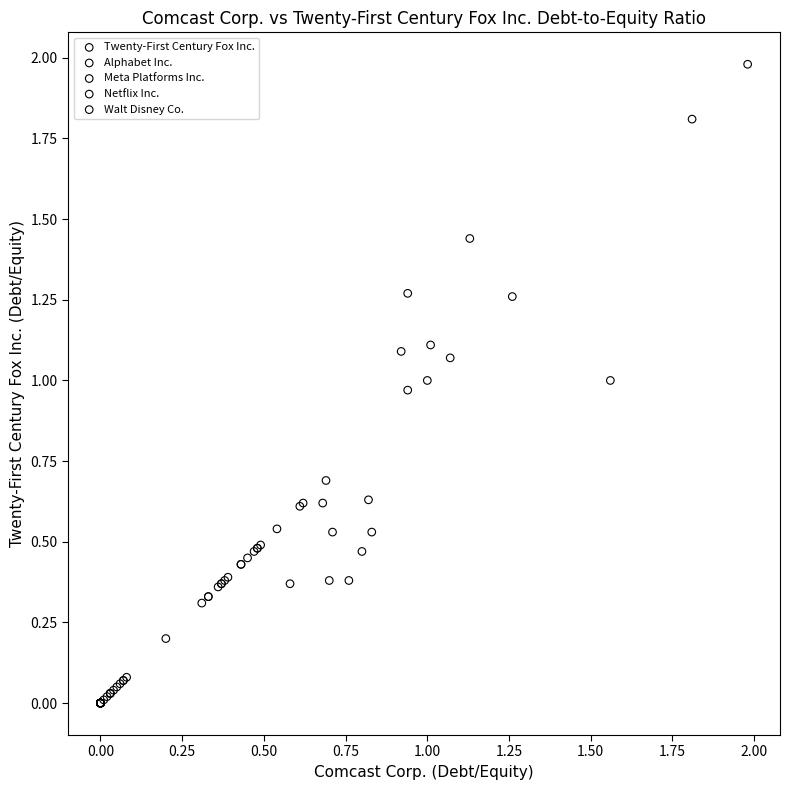

Which series reaches the maximum Y coordinate?

Netflix Inc.